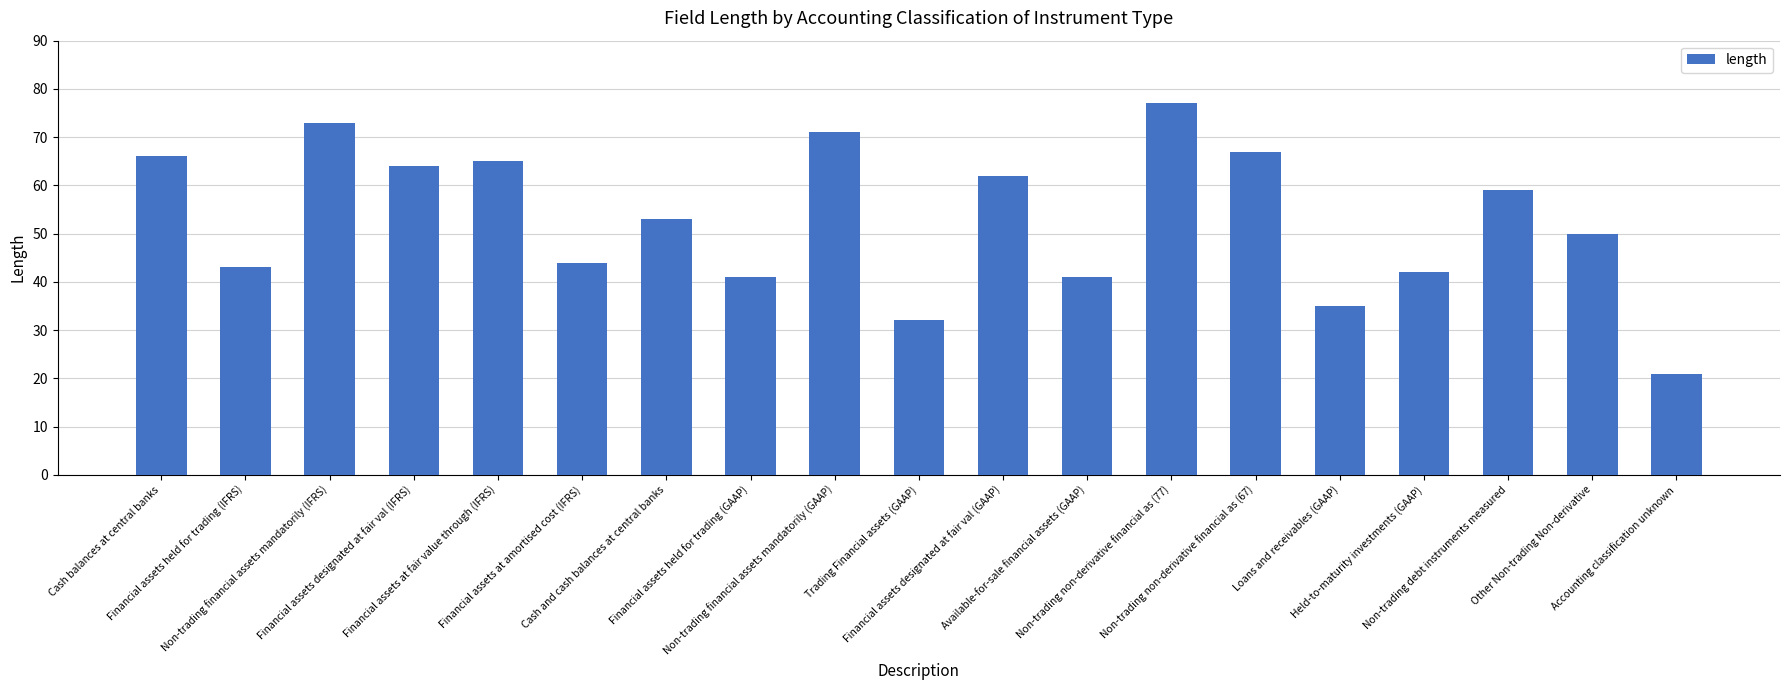

Are the bars horizontal?

No